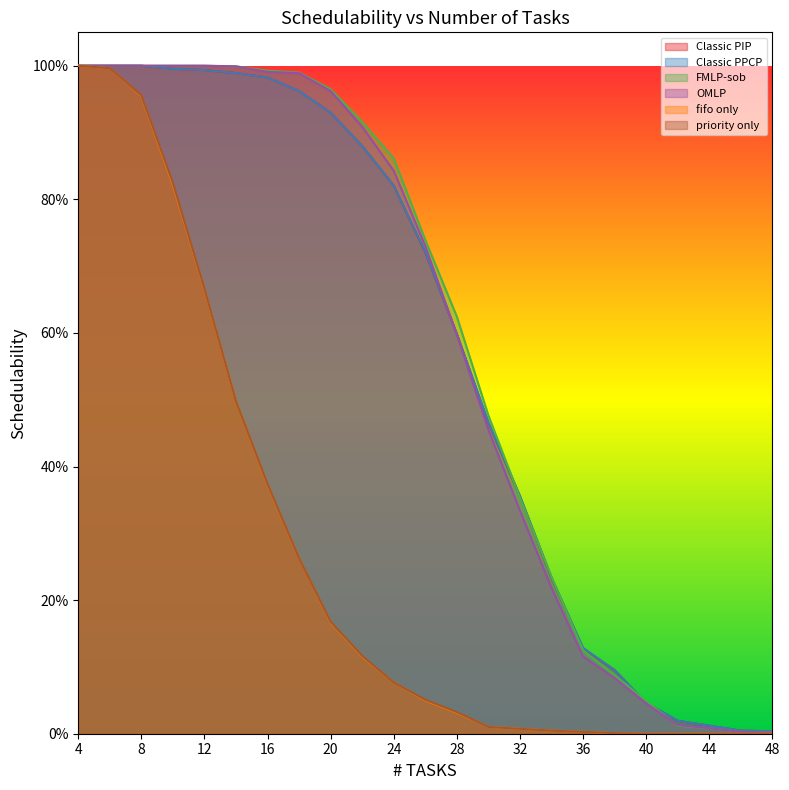

Which series changed the most between 30 and 48?

FMLP-sob